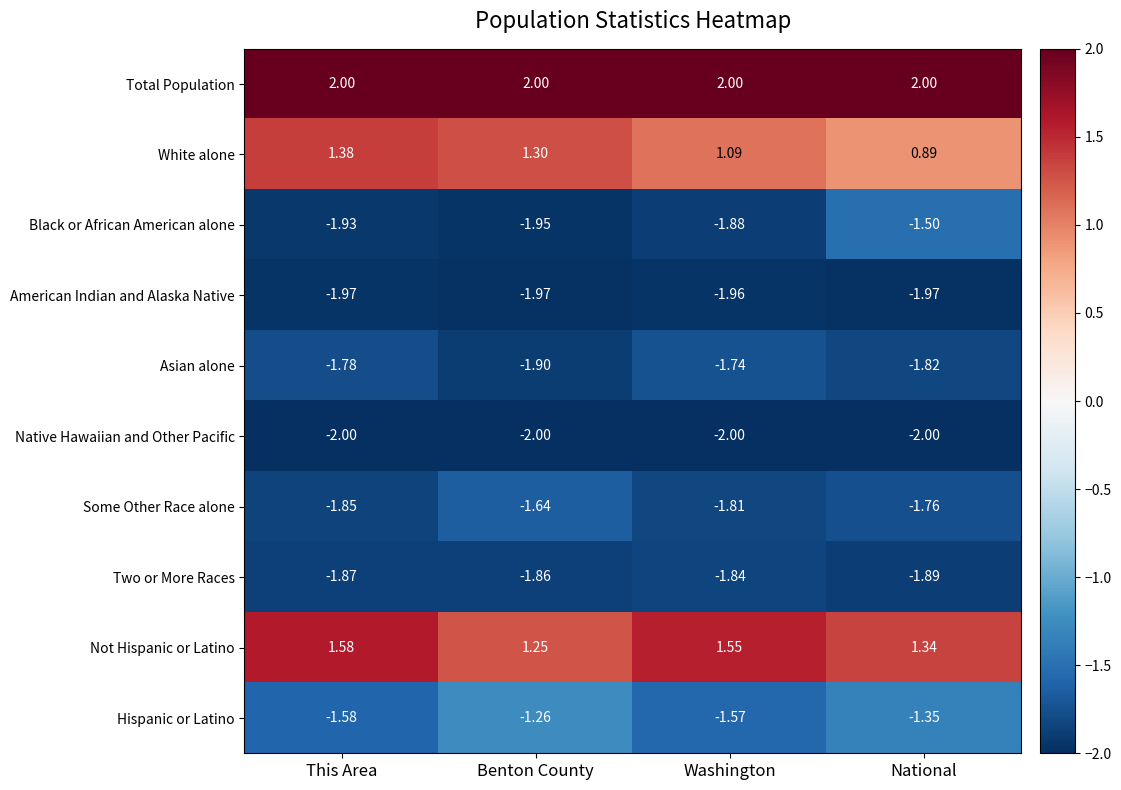

Rank the series at Benton County from lowest to highest value.

Native Hawaiian and Other Pacific, American Indian and Alaska Native, Black or African American alone, Asian alone, Two or More Races, Some Other Race alone, Hispanic or Latino, Not Hispanic or Latino, White alone, Total Population